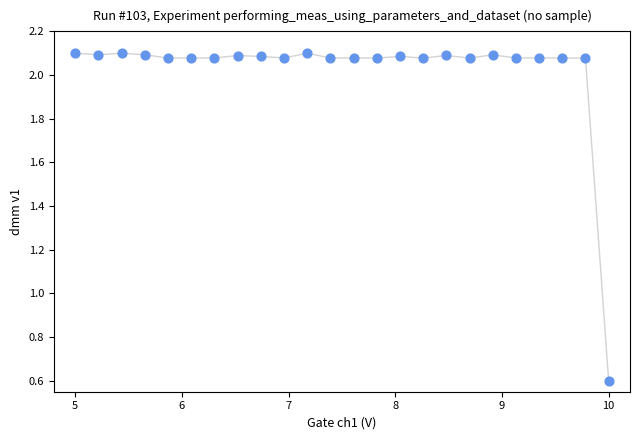

What is the range of X values (max minus min)?

5.0